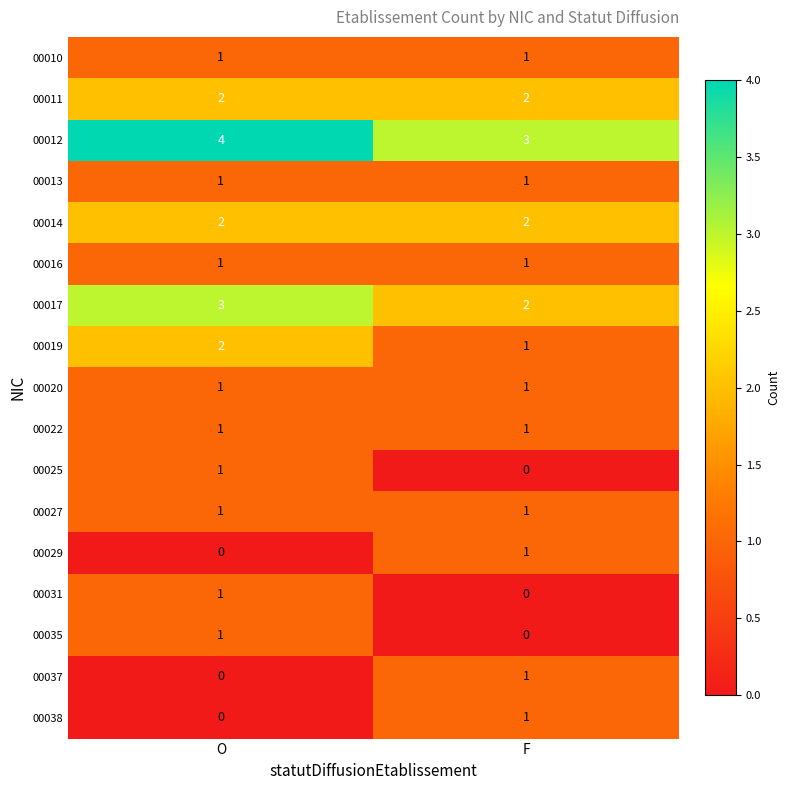

What is the sum of all 00014 values?

4